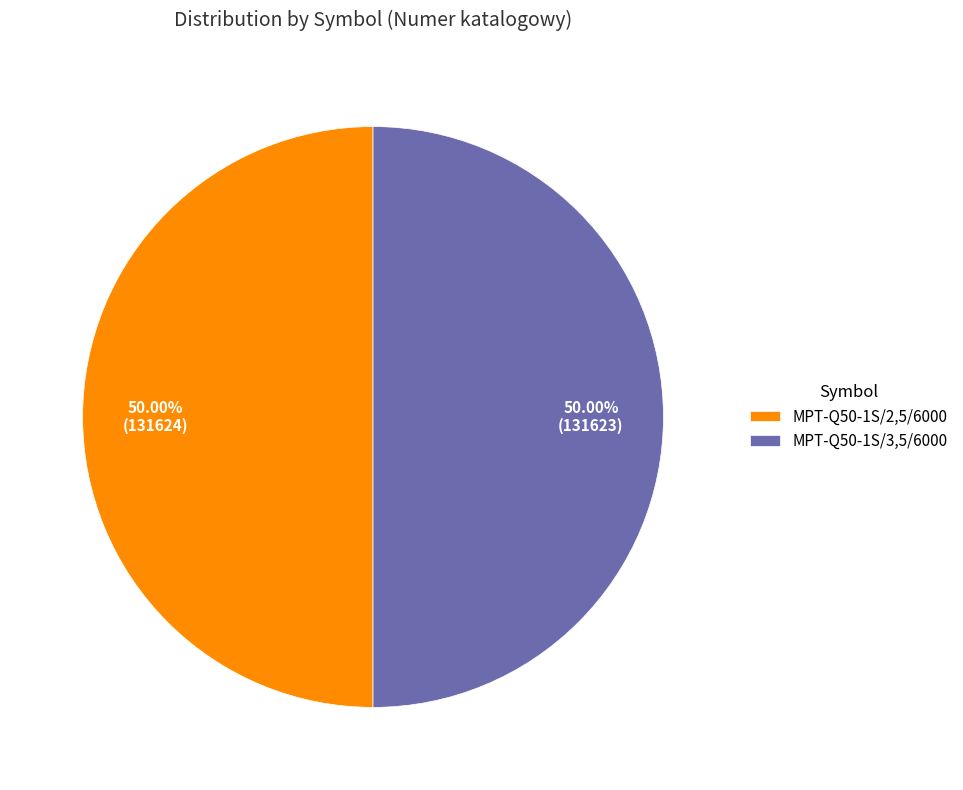

Is it true that MPT-Q50-1S/2,5/6000 is 50% of the pie?

True